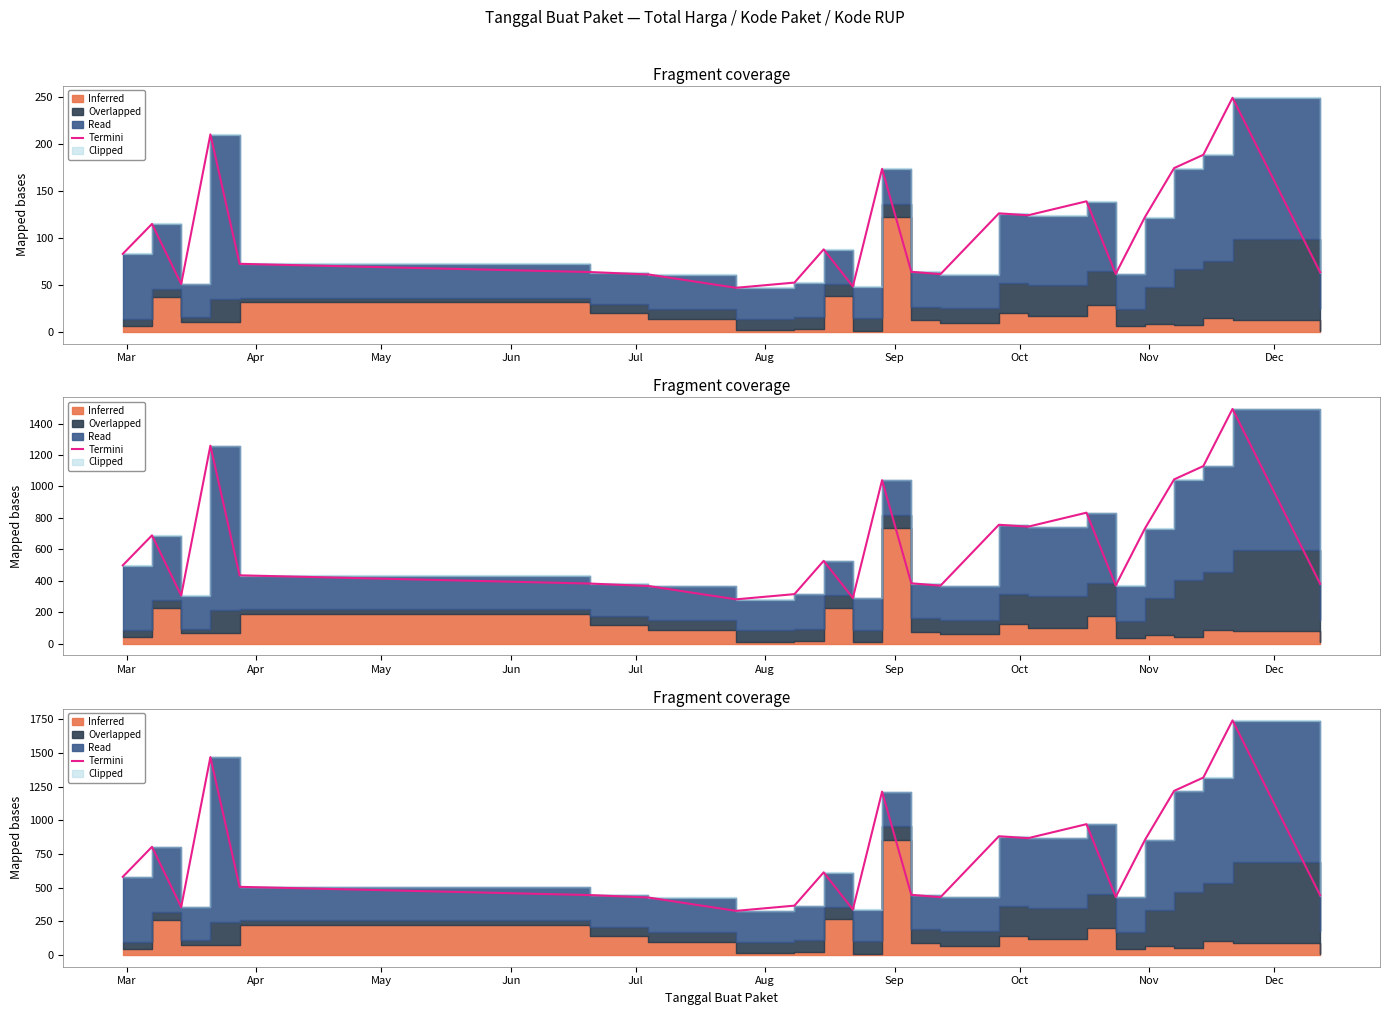

Is it true that the value at 11 is 654.5?

False